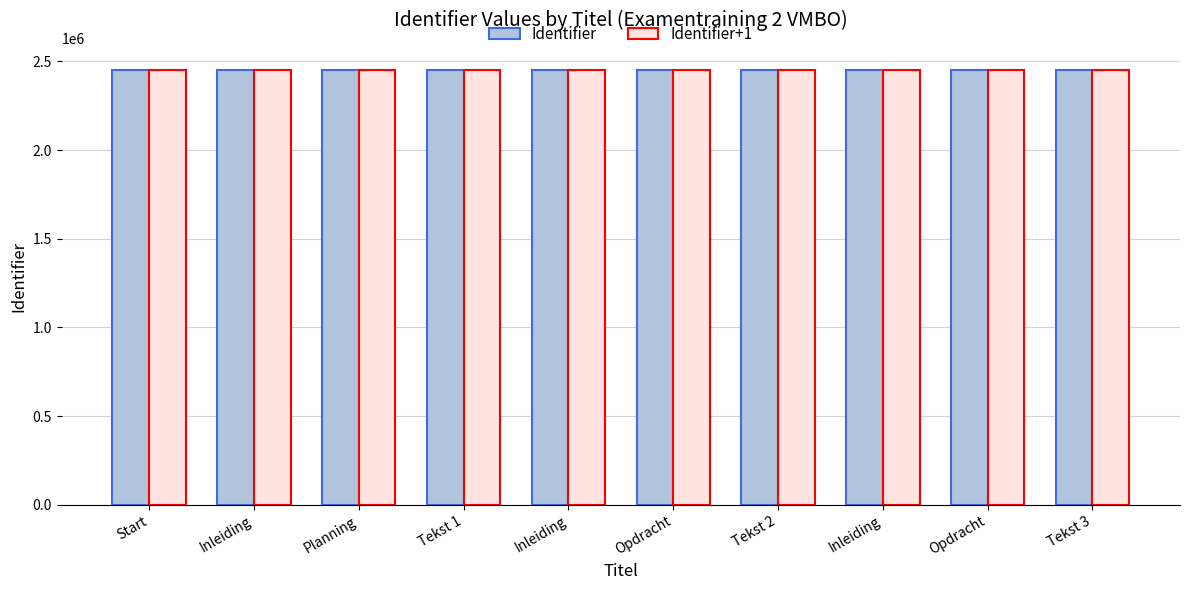

How many series are shown in this chart?

2